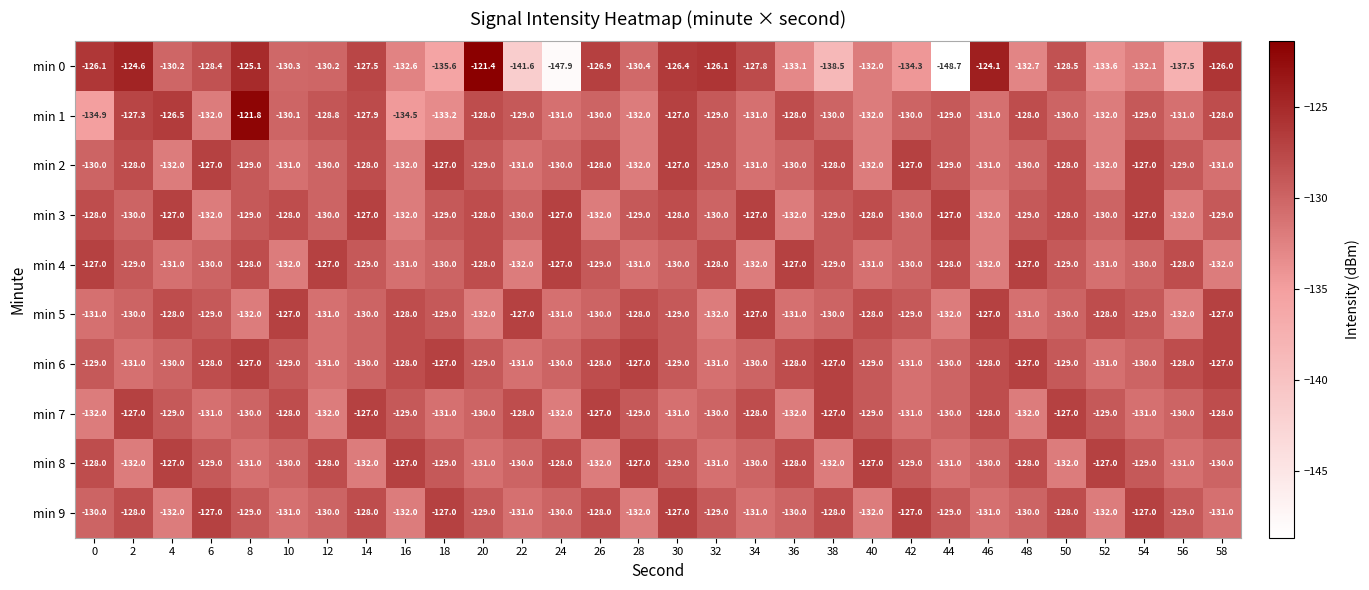

What is the highest value of the min 5 series?

-127.0